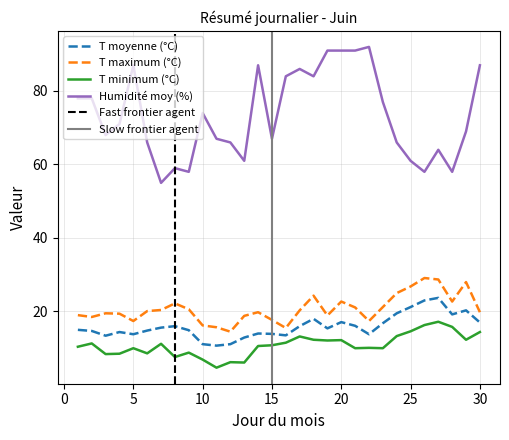

True or false: T minimum (°C) and Humidité moy (%) cross at least once.

False